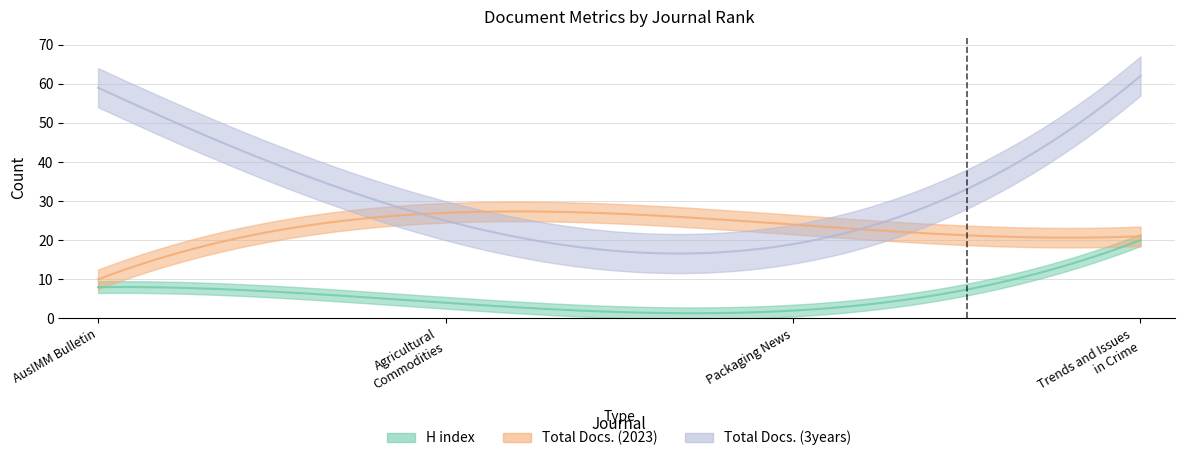

At Trends and Issues in Crime, list the series in order from largest to smallest.

Total Docs. (3years), Total Docs. (2023), H index